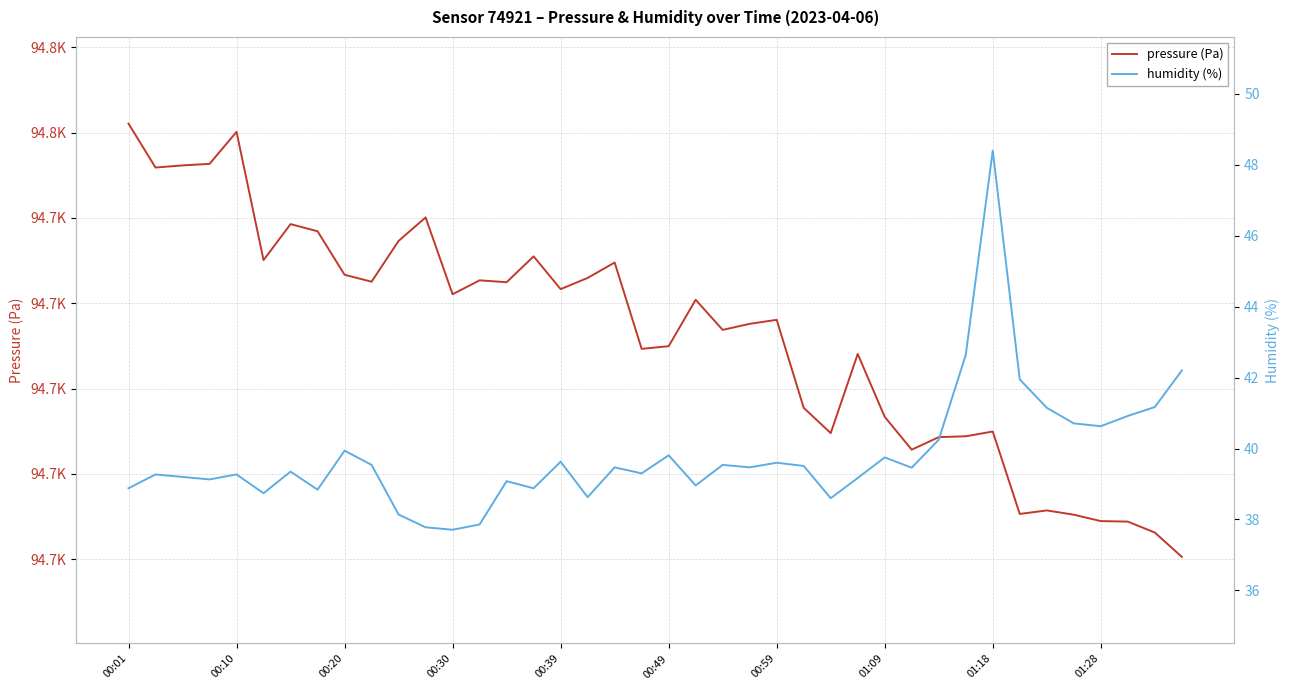

Reading left to right, extract all data points from this chart.

pressure (Pa): 94751.1	94745.9	94746.2	94746.3	94750.1	94735.1	94739.3	94738.4	94733.3	94732.5	94737.3	94740.1	94731.1	94732.7	94732.5	94735.5	94731.7	94733.0	94734.8	94724.7	94725.0	94730.4	94726.9	94727.6	94728.1	94717.8	94714.8	94724.1	94716.7	94712.8	94714.3	94714.4	94715.0	94705.3	94705.7	94705.2	94704.5	94704.4	94703.1	94700.3
humidity (%): 38.9	39.3	39.2	39.1	39.3	38.7	39.4	38.8	39.9	39.5	38.1	37.8	37.7	37.9	39.1	38.9	39.6	38.6	39.5	39.3	39.8	39.0	39.5	39.5	39.6	39.5	38.6	39.2	39.8	39.5	40.2	42.6	48.4	42.0	41.1	40.7	40.6	40.9	41.2	42.2